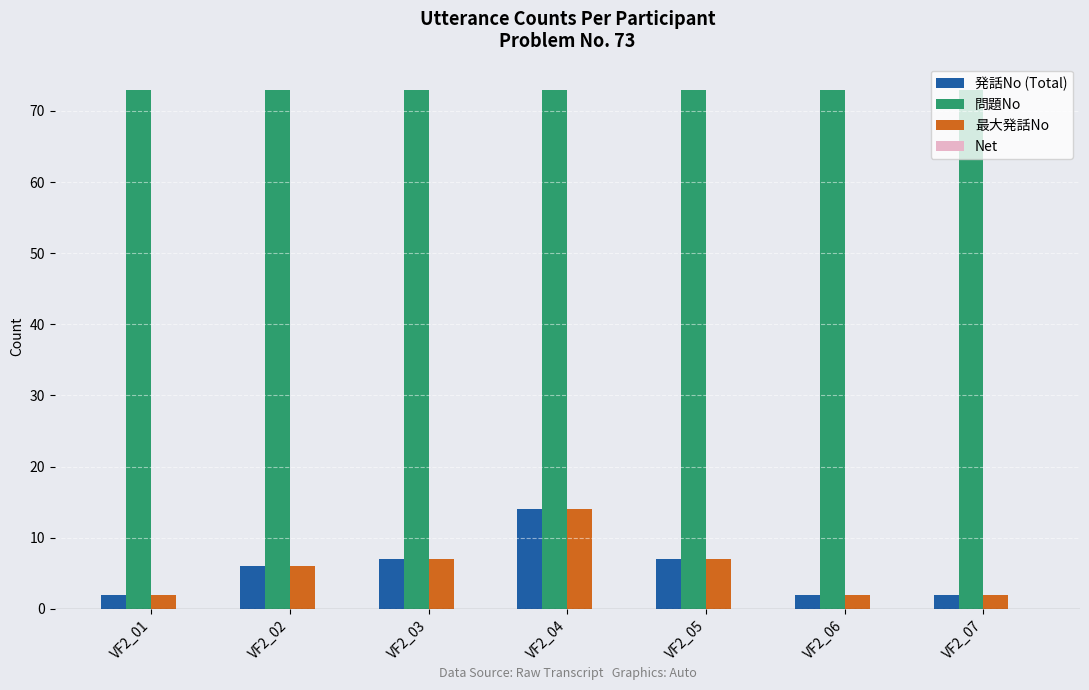

How many series are shown in this chart?

3